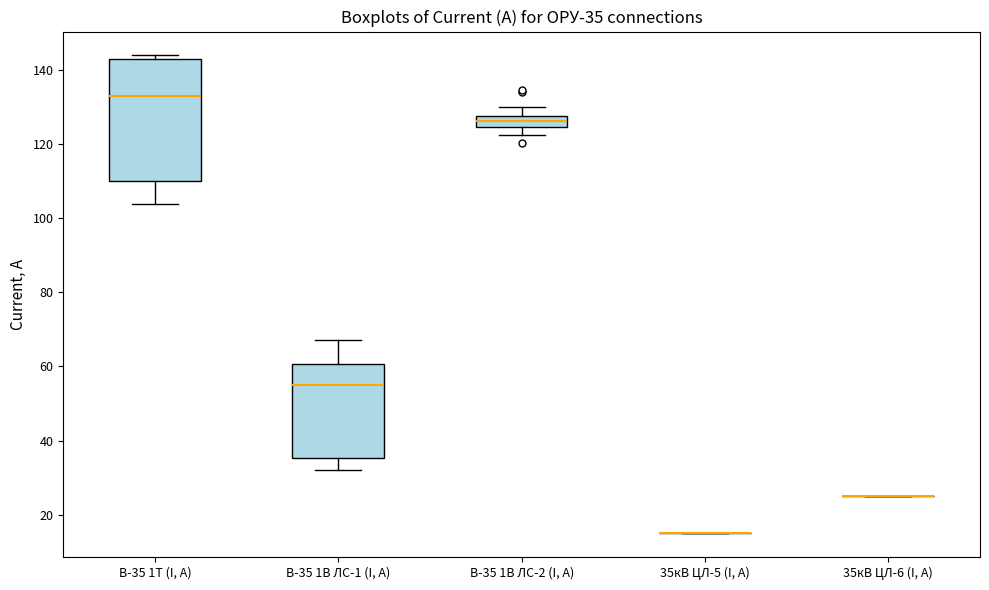

Where does the median line of the box for В-35 1В ЛС-2 (I, А) sit on the y-axis? The values are not printed on the chart, so give them approximately, as read against the axis.

126